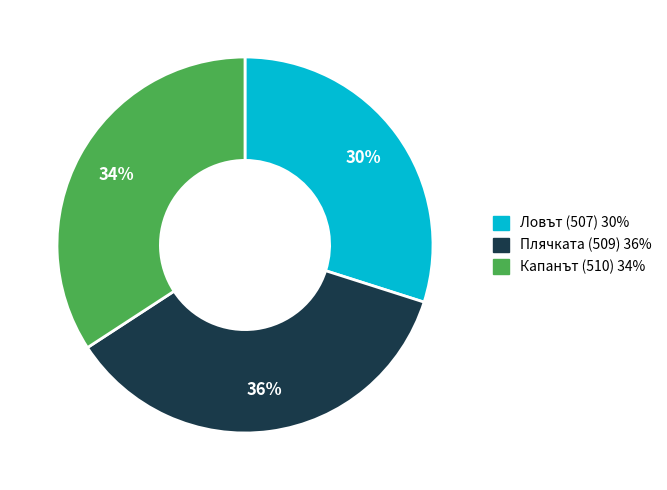

To the nearest percent, what is the difference between the Капанът (510) and Ловът (507) slice percentages?

4%